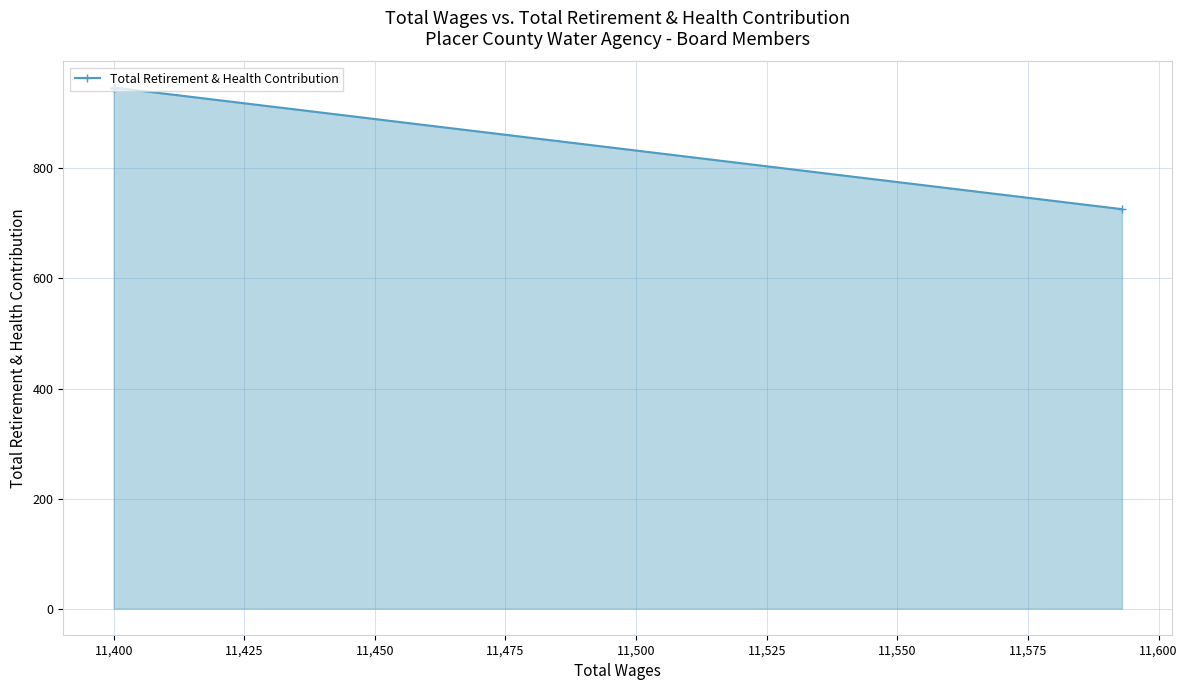

What is the ratio of the value at 11,450 to the value at 11,475?

1.0